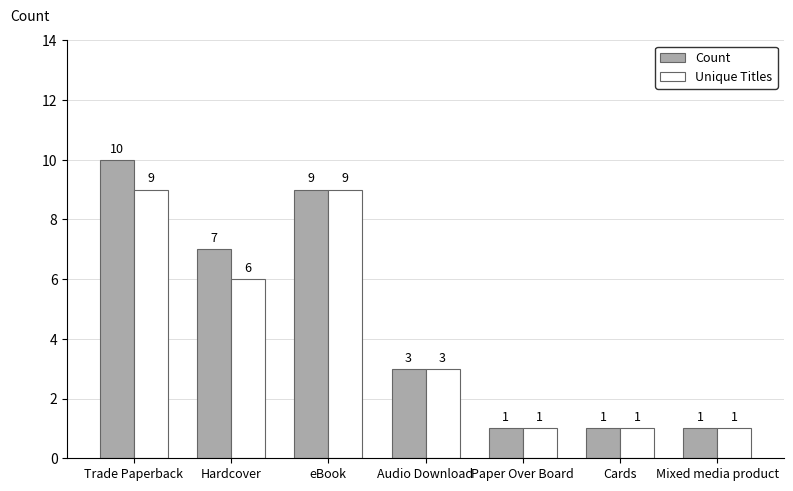

How many categories are shown in the chart?

7